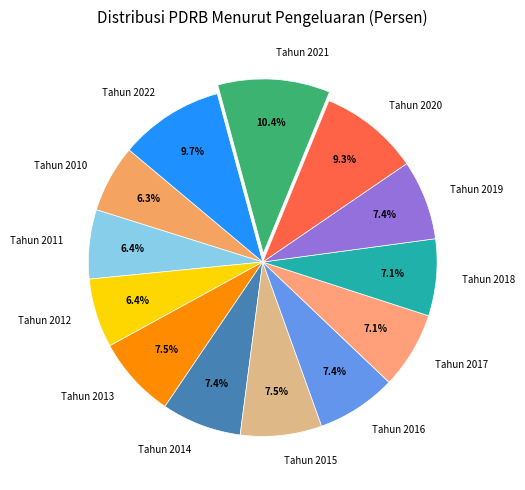

What percentage is NOT represented by Tahun 2017?

92.9%